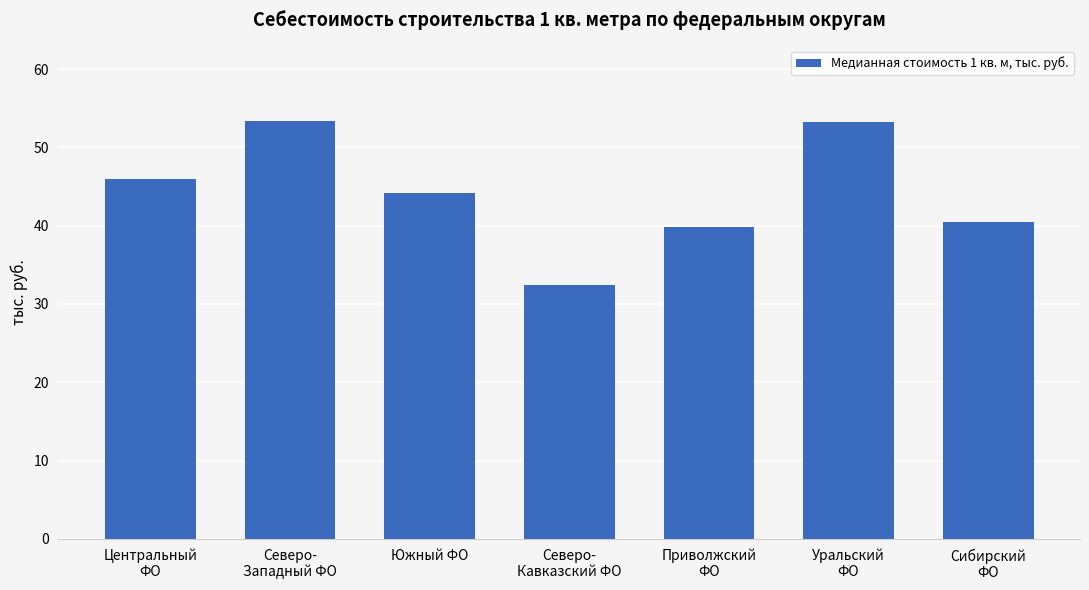

What is the smallest value displayed?

32.4